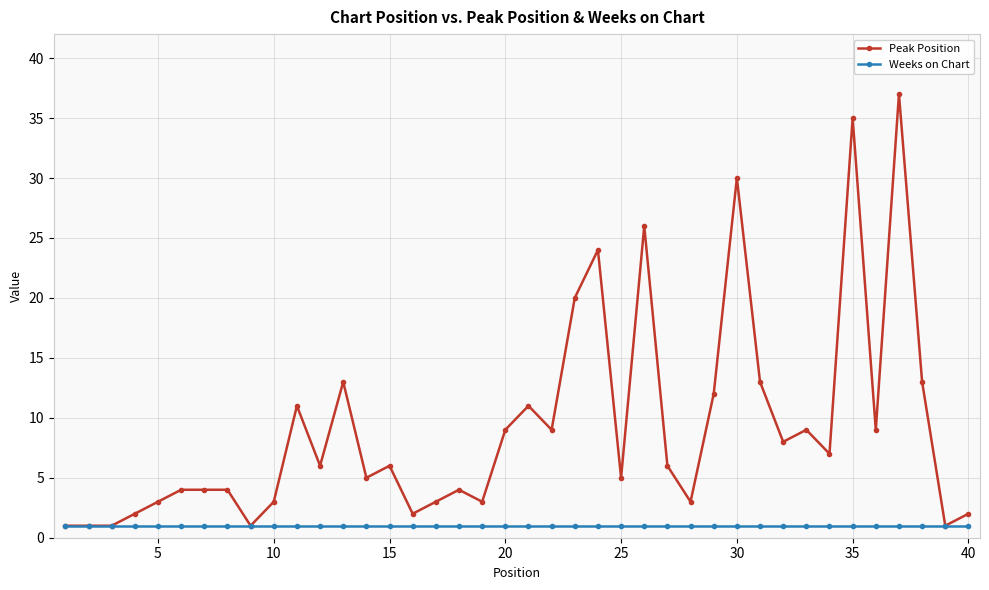

List the series in order of their overall mean, highest first.

Peak Position, Weeks on Chart